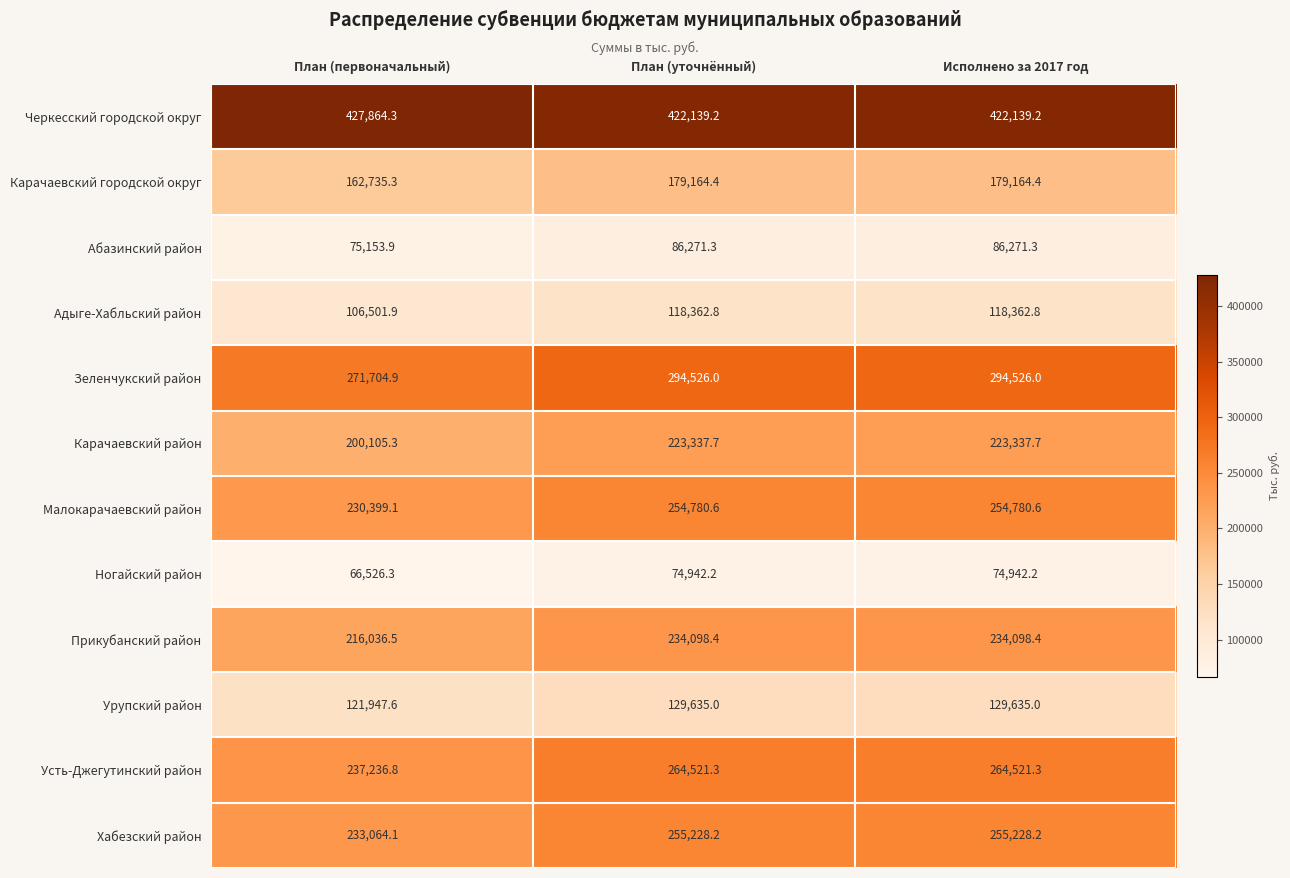

What is the spread (max minus min) of values at План (первоначальный)?

361338.0